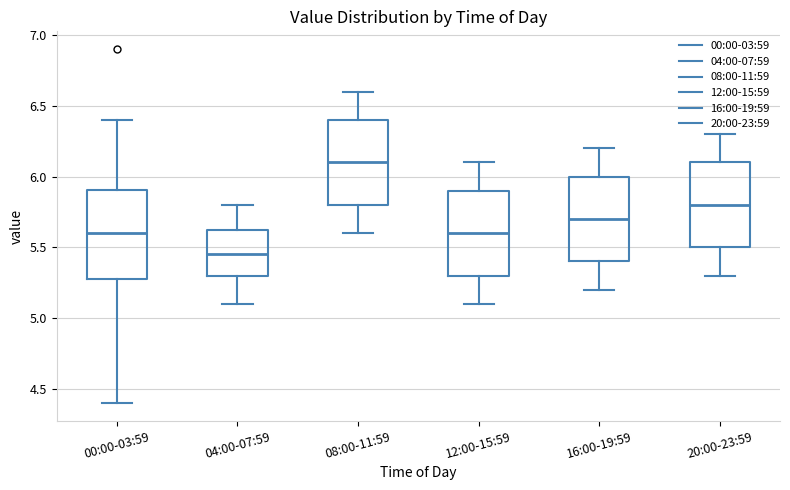

Where is the lower edge of the box for 08:00-11:59 on the y-axis? The values are not printed on the chart, so give them approximately, as read against the axis.

5.80